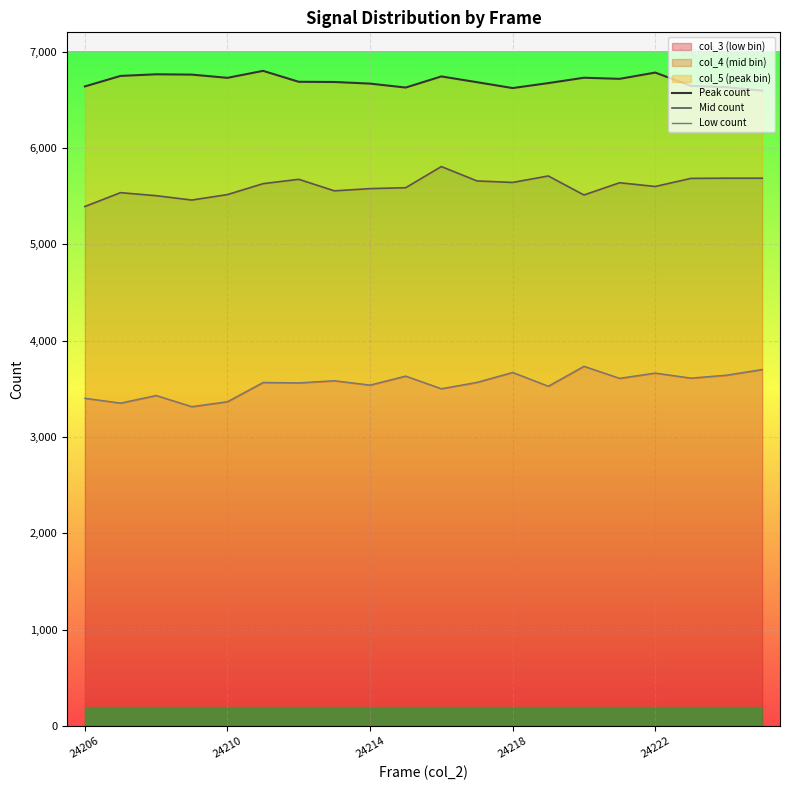

What is the lowest value of the col_3 (low bin) series?

3314.4